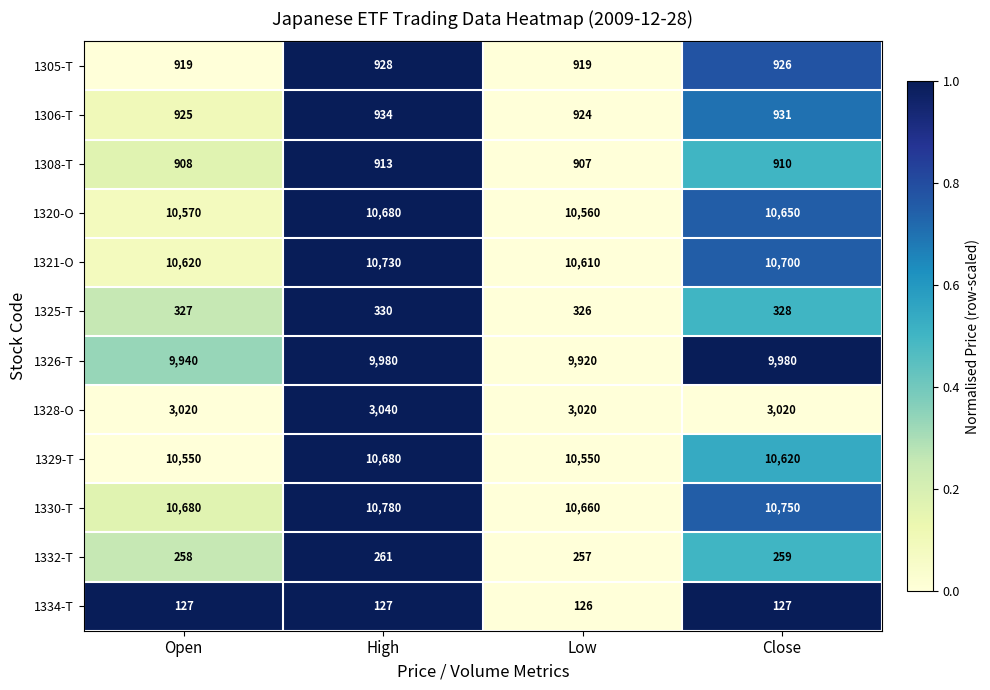

List the labels in order of 1306-T value, largest first.

High, Close, Open, Low